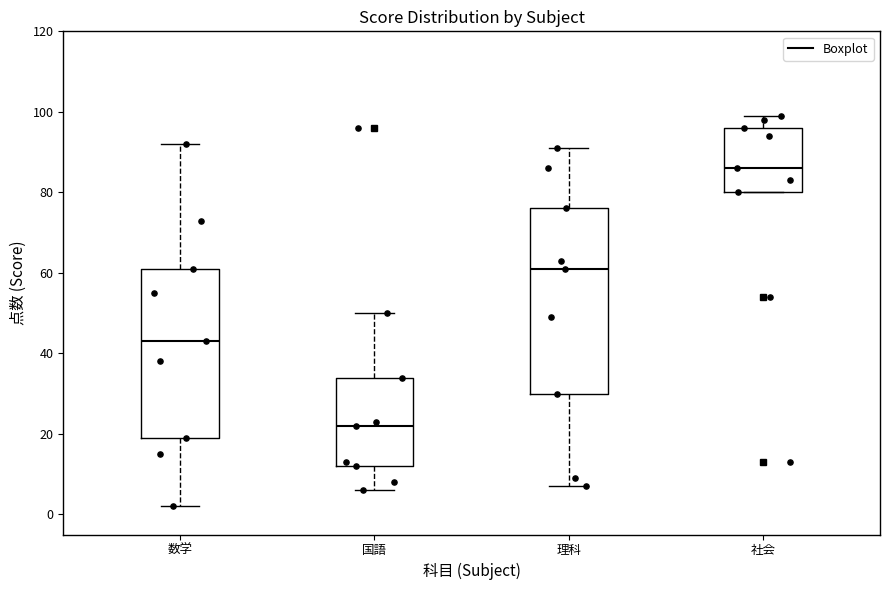

Where is the lower edge of the box for 社会 on the y-axis? The values are not printed on the chart, so give them approximately, as read against the axis.

80